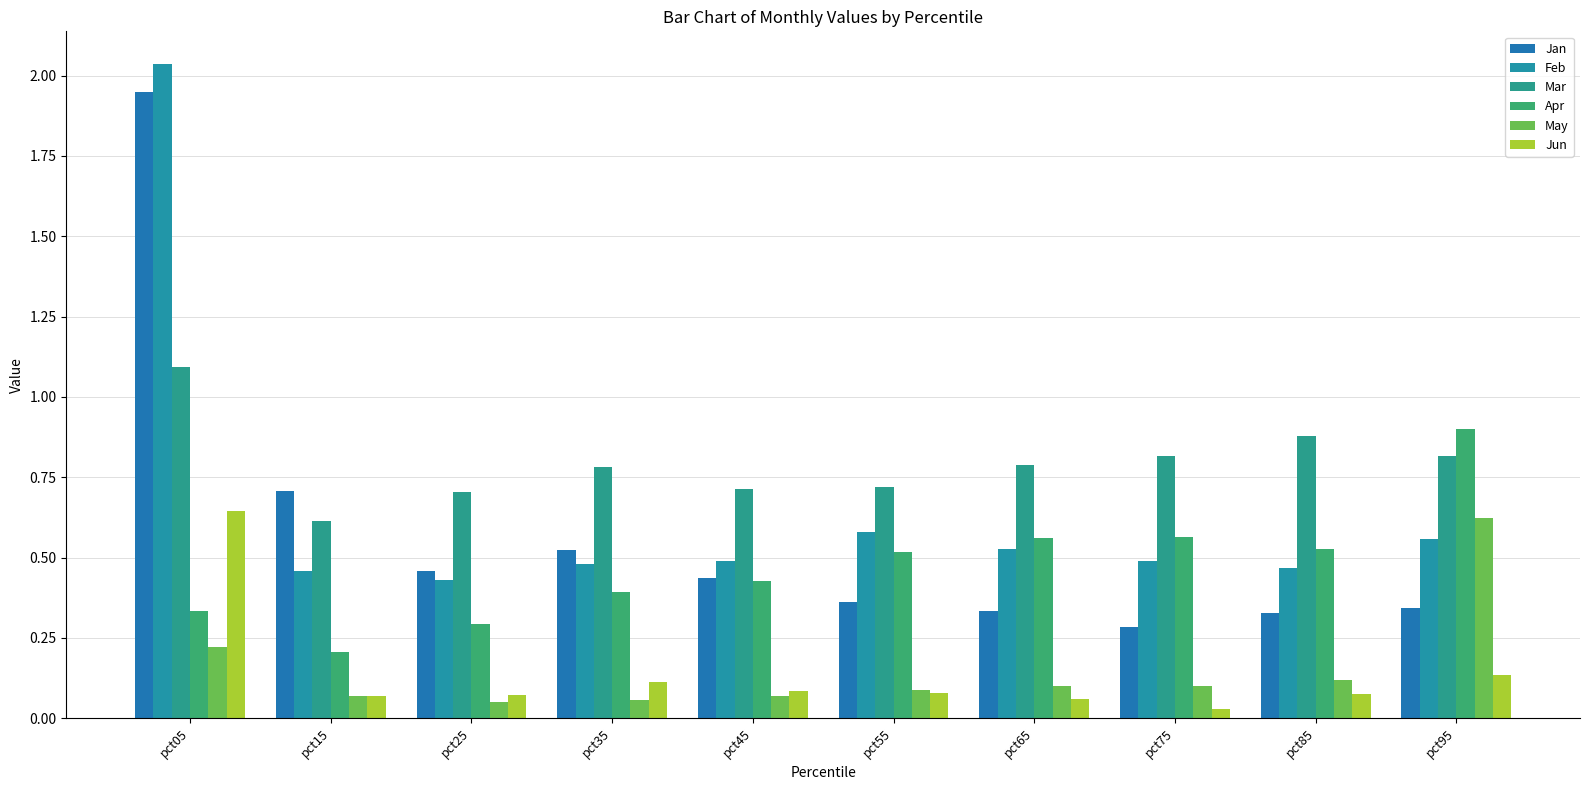

How many groups of bars are there?

10